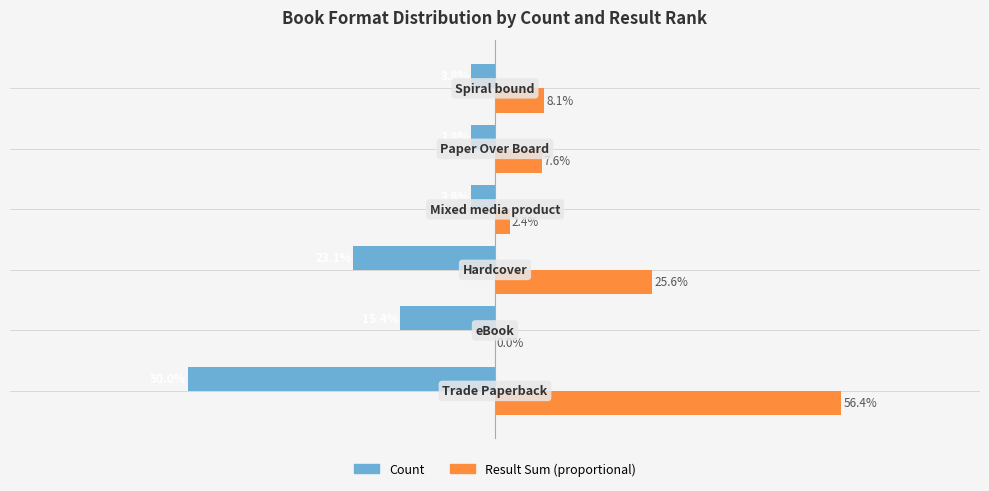

Which series has the largest total across all categories?

Result Sum (proportional)